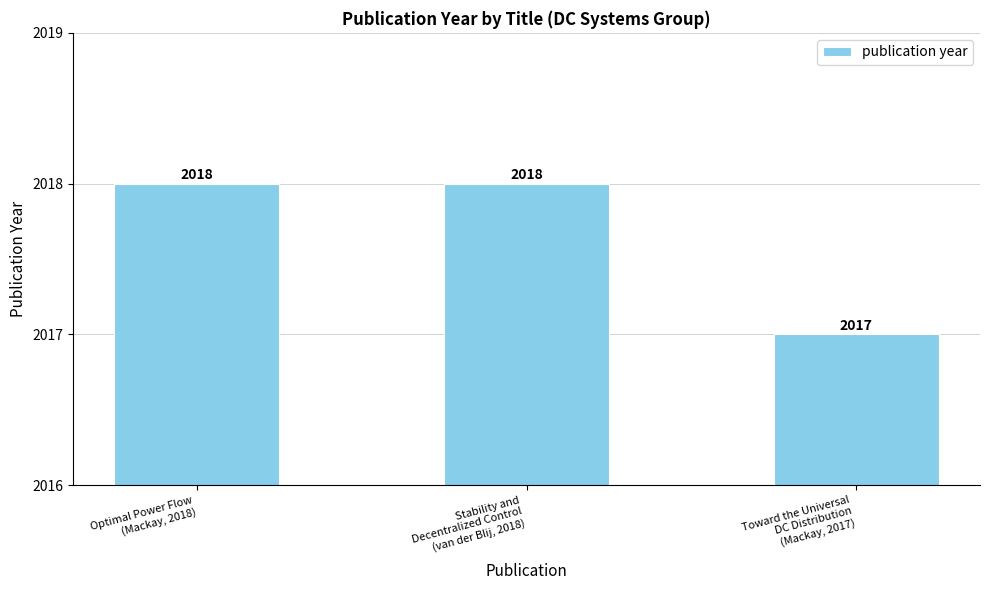

How many categories are shown in the chart?

3